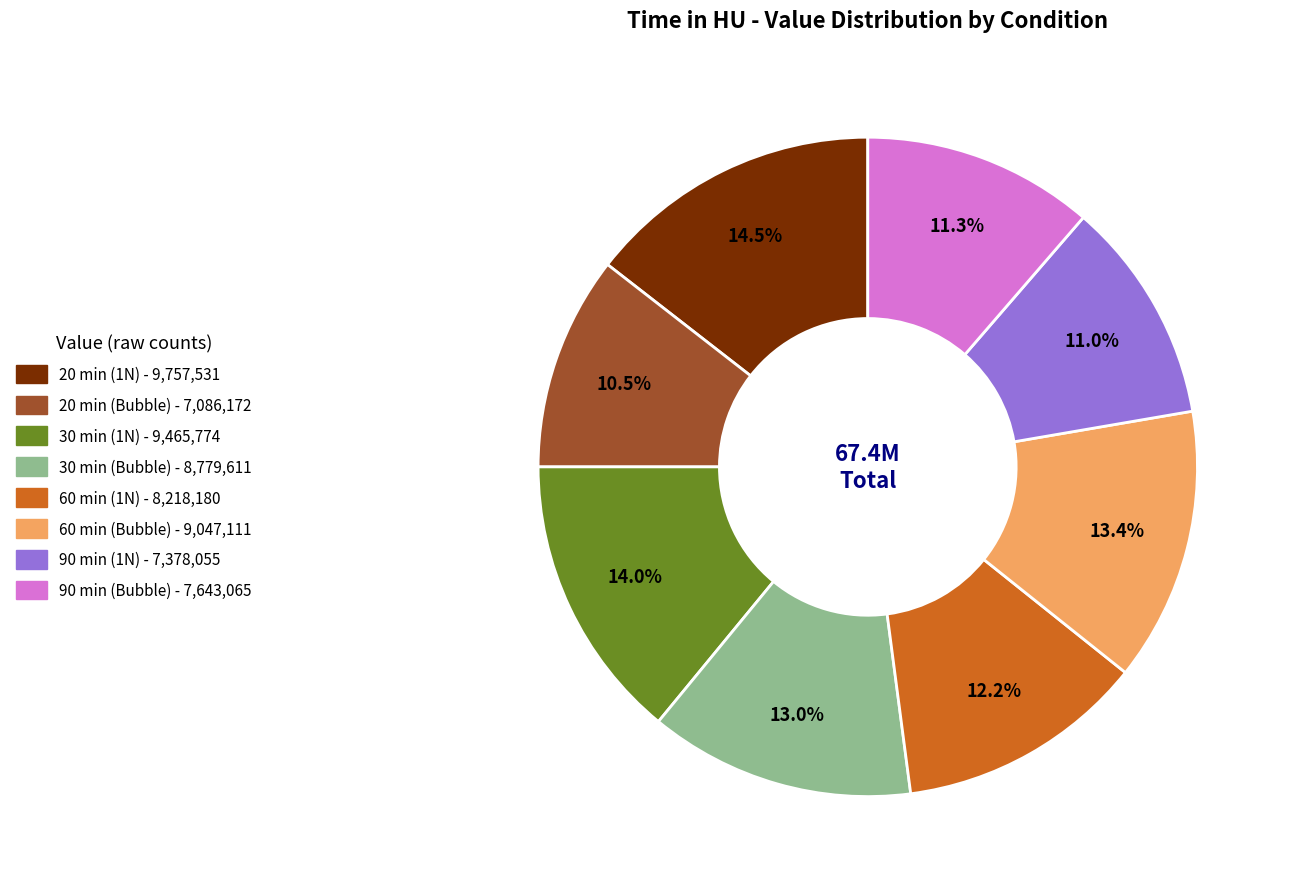

Approximately how many times larger is the value at 90 min (1N) compared to 60 min (Bubble)?

0.8